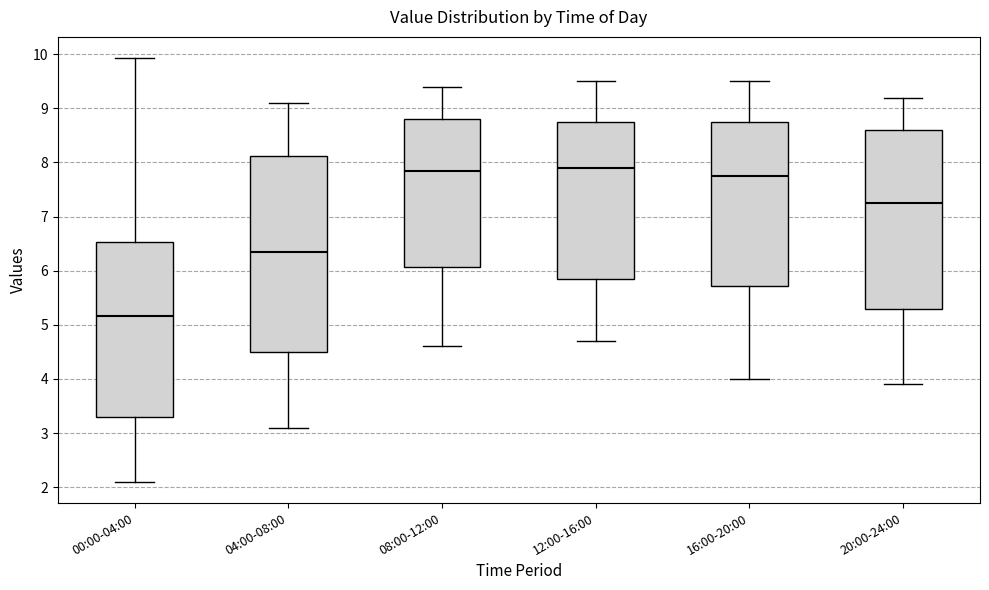

Where does the lower whisker of the box for 08:00-12:00 end on the y-axis? The values are not printed on the chart, so give them approximately, as read against the axis.

4.6